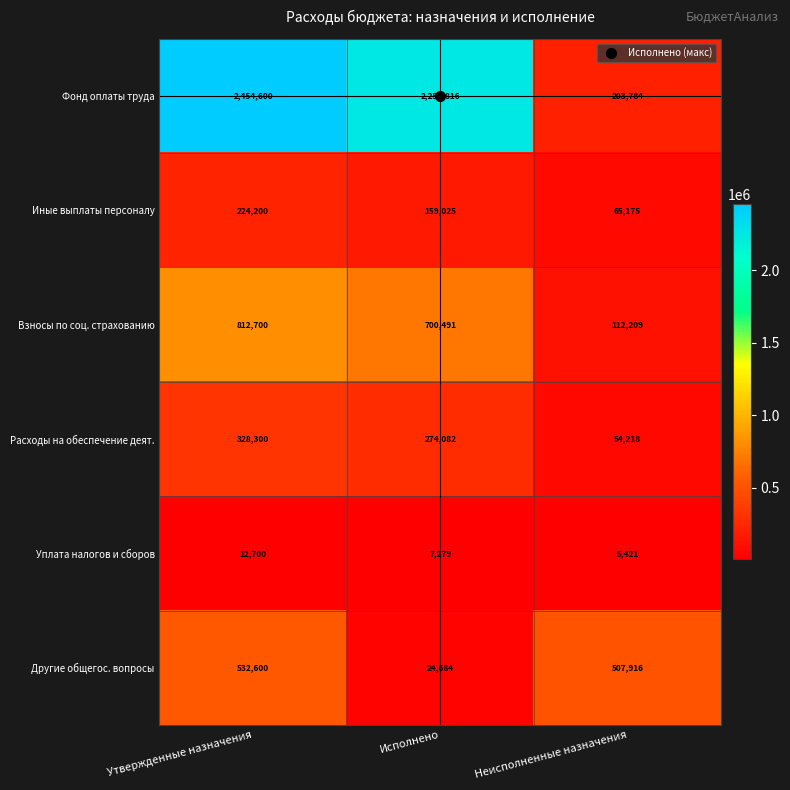

What is the greatest value displayed?

2454600